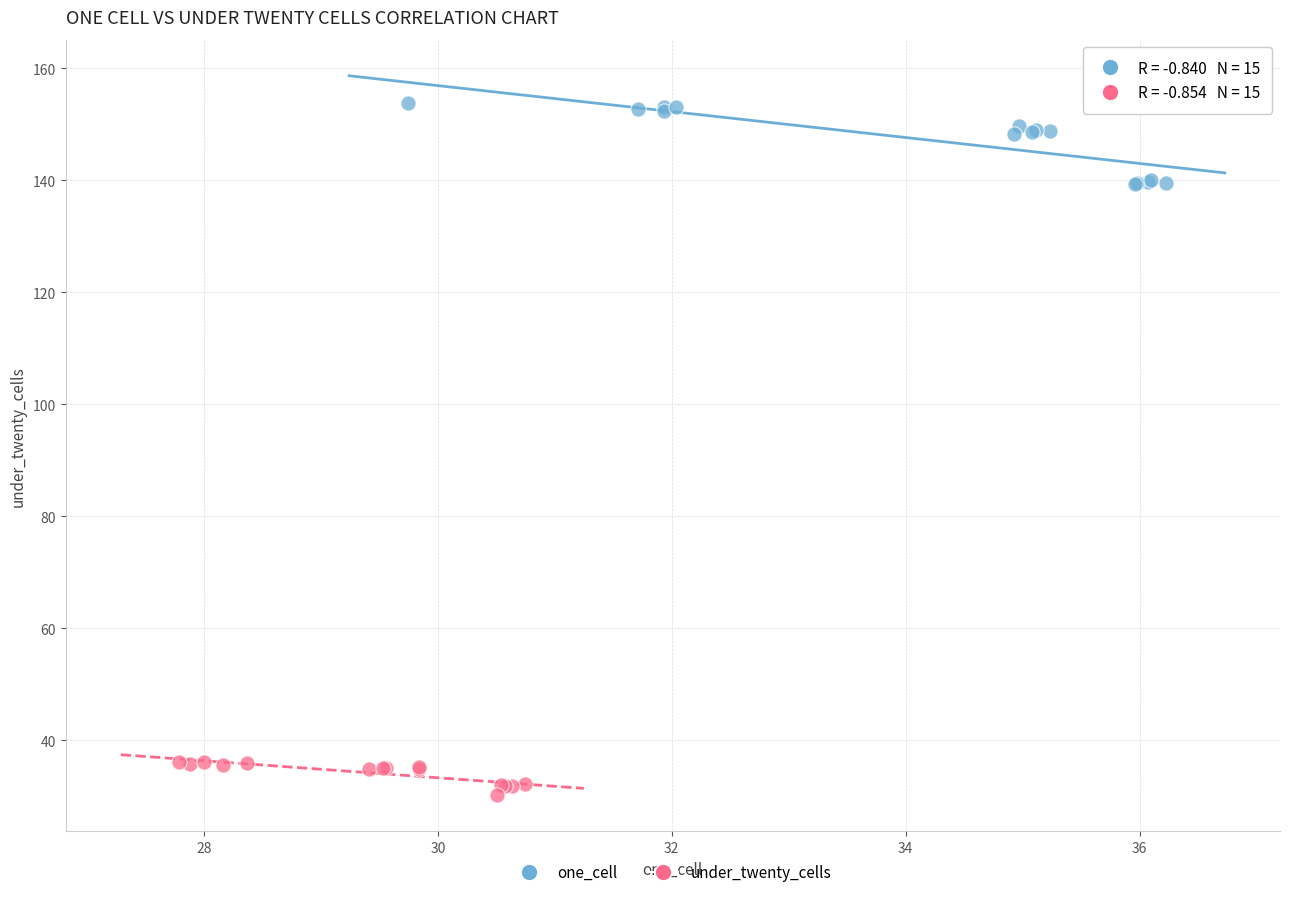

Which series contains the highest Y value?

one_cell